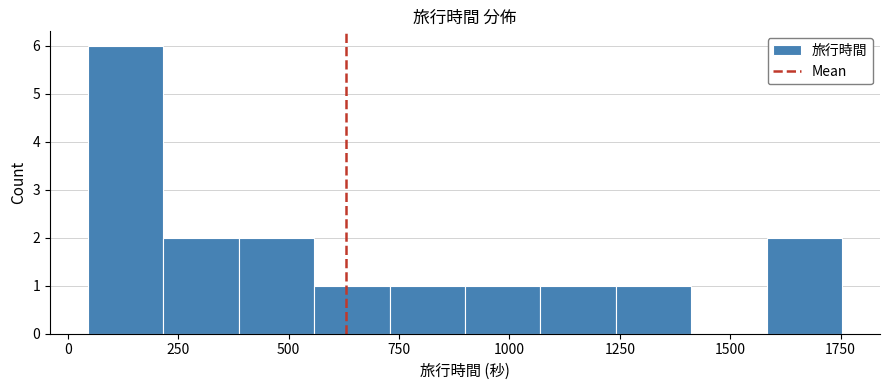

Read against the x-axis, roughly where is the centre of the tallest bar?

150